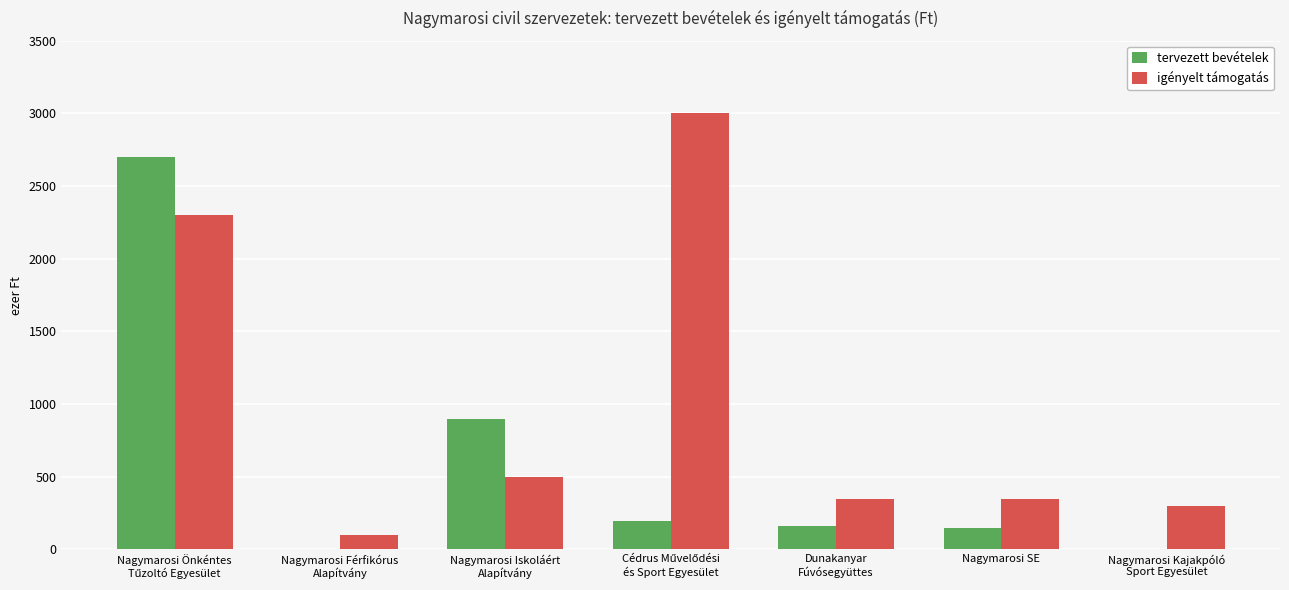

What is the total value across all series at Nagymarosi Iskoláért
Alapítvány?

1400000